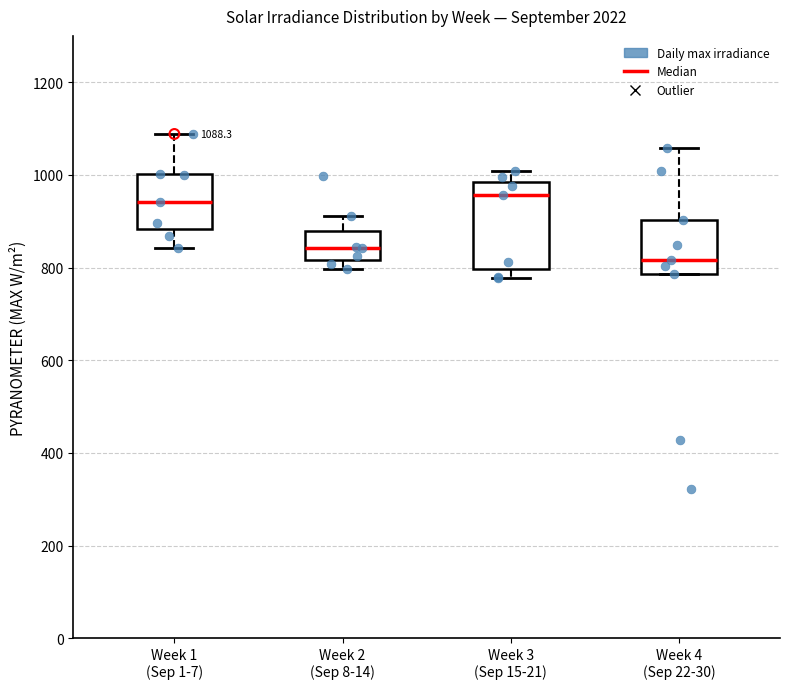

Which box is the tallest, from its lower edge to its upper edge?

Week 3 (Sep 15-21)